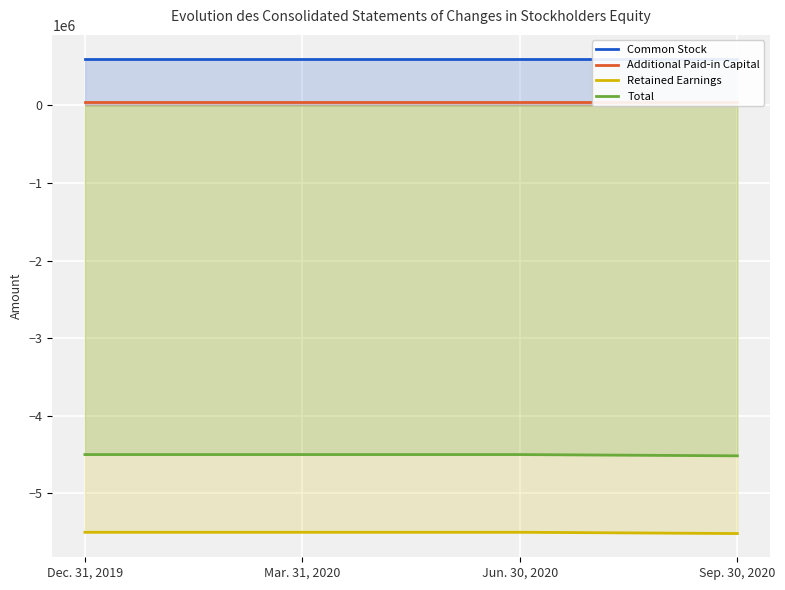

What are all the series names shown in the legend?

Common Stock, Additional Paid-in Capital, Retained Earnings, Total